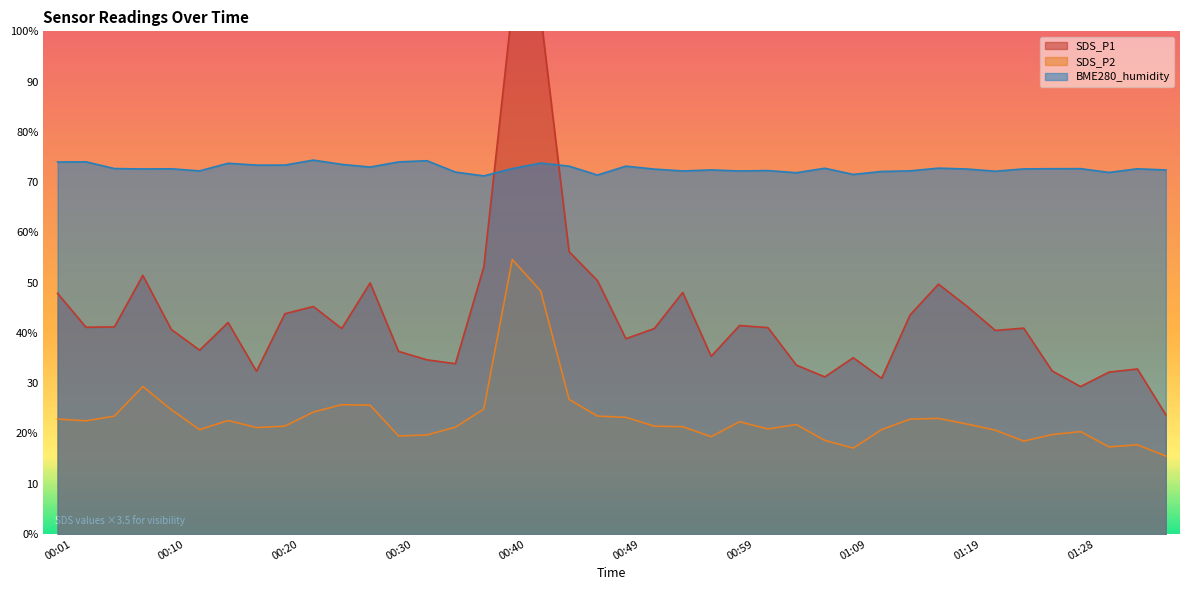

List the labels in order of SDS_P2 value, smallest first.

01:35, 01:09, 01:31, 01:33, 01:23, 01:06, 00:57, 00:30, 00:32, 01:26, 01:28, 01:21, 00:13, 01:11, 01:02, 00:18, 00:35, 00:54, 00:20, 00:52, 01:04, 01:19, 00:59, 00:03, 00:15, 00:01, 01:14, 01:16, 00:49, 00:06, 00:47, 00:23, 00:10, 00:37, 00:27, 00:25, 00:45, 00:08, 00:42, 00:40